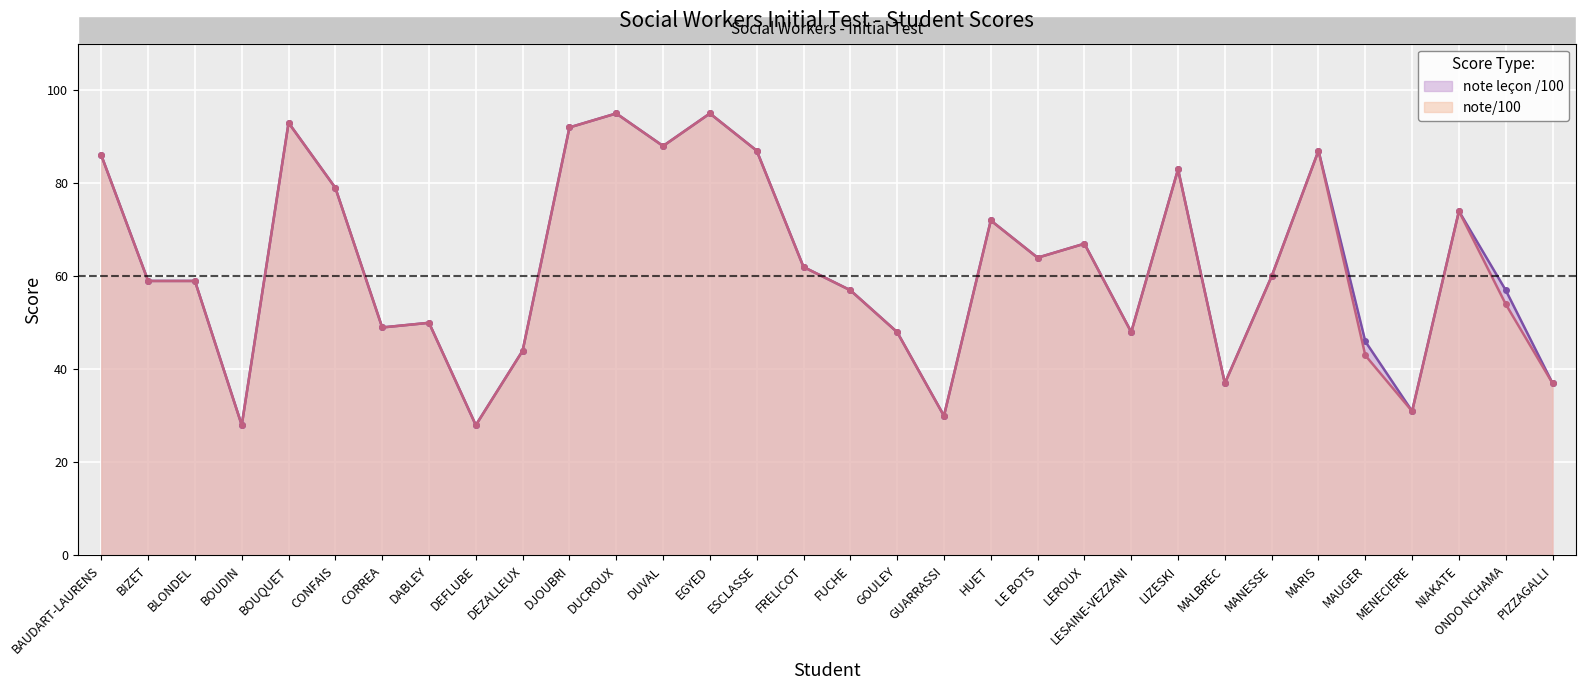

Rank the series by their average value, from highest to lowest.

note leçon /100, note/100